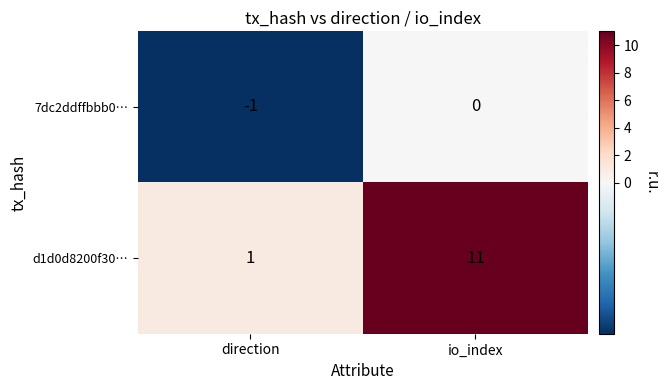

List the series in order of their overall mean, highest first.

d1d0d8200f30…, 7dc2ddffbbb0…